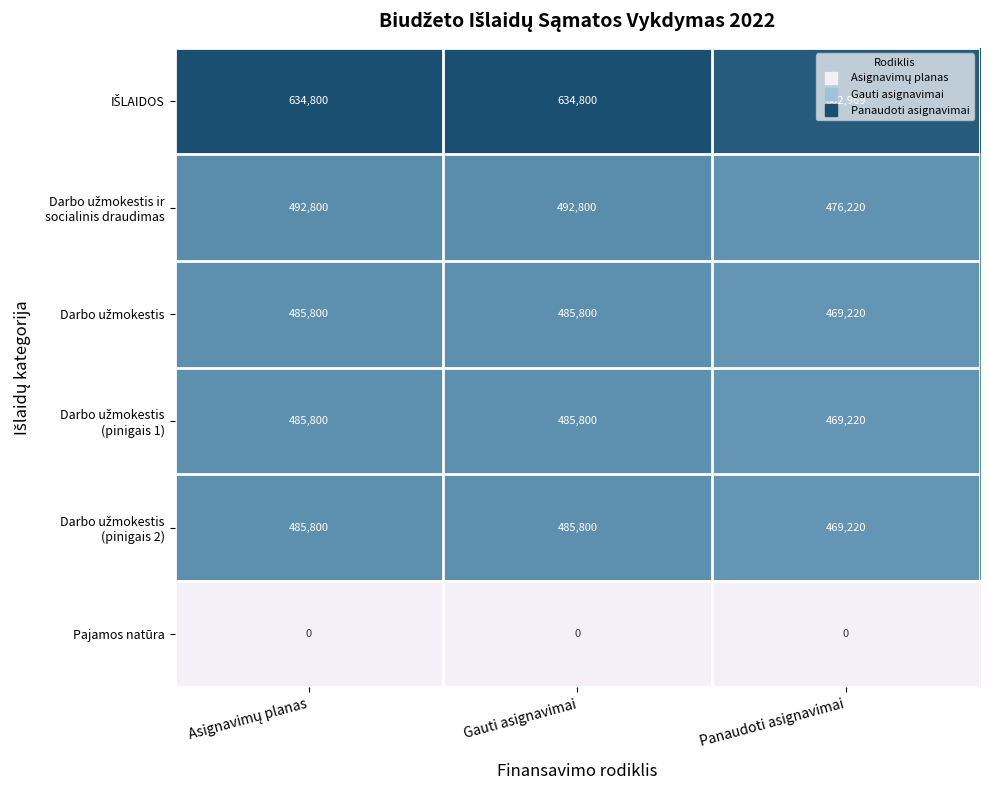

What is the spread (max minus min) of values at Panaudoti asignavimai?

602969